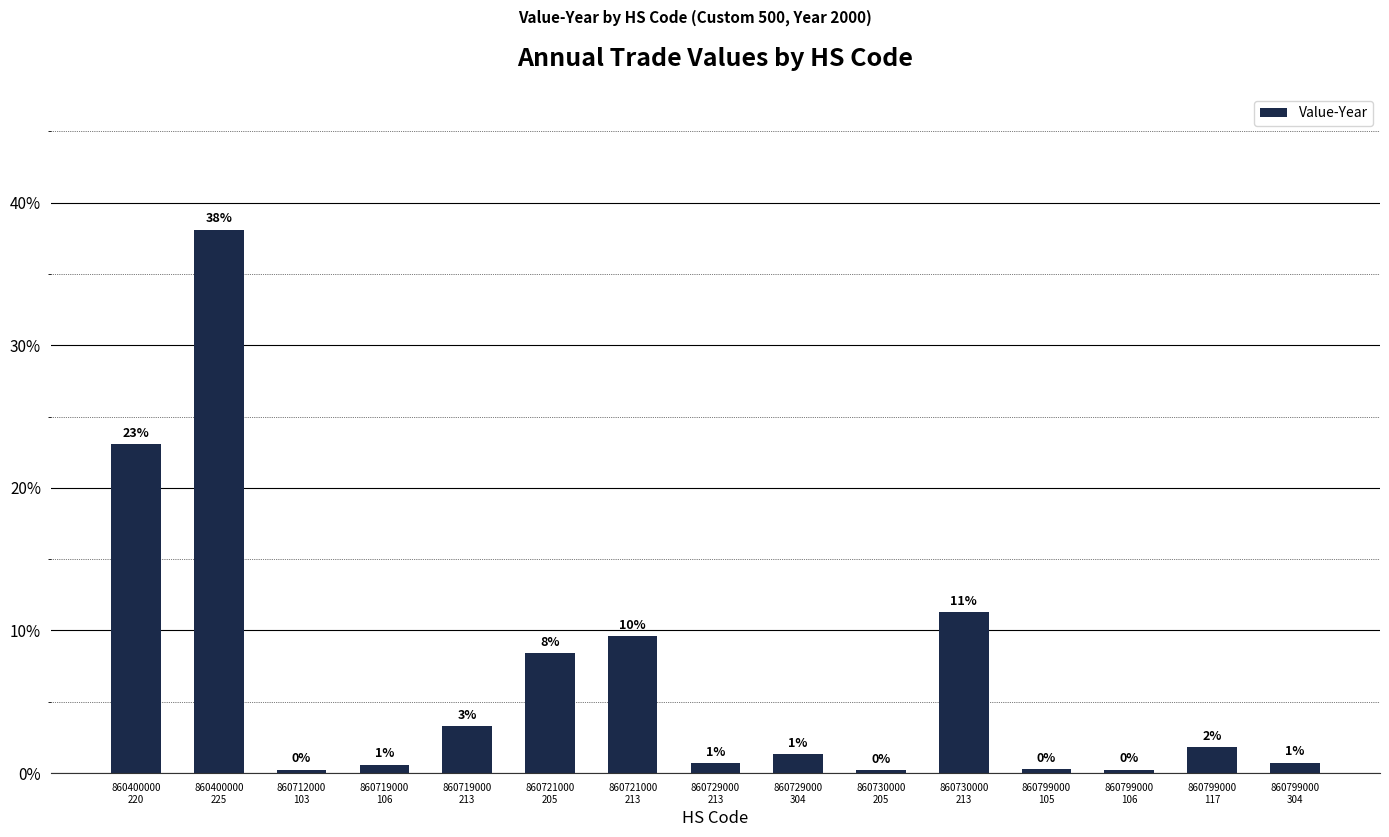

Reading left to right, transcribe all the data shown in this chart.

23.1	38.1	0.2	0.6	3.3	8.4	9.6	0.7	1.3	0.2	11.3	0.3	0.3	1.8	0.7